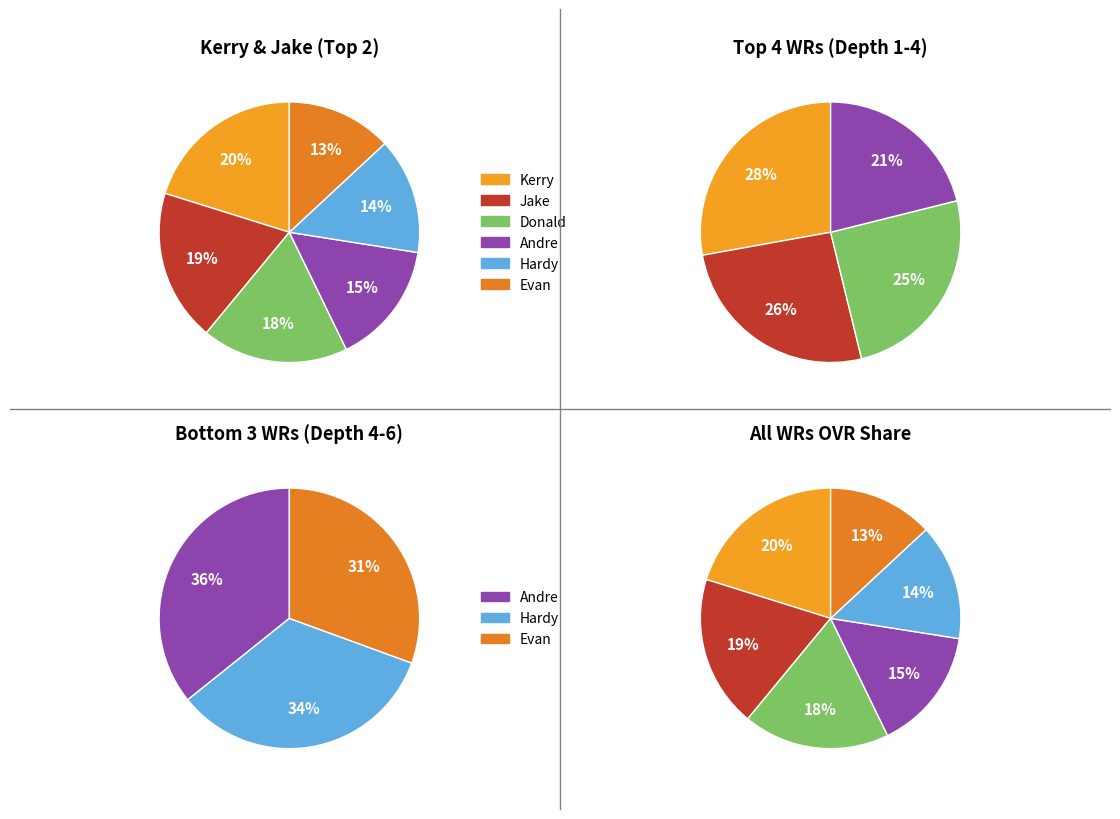

Count the number of slices in the pie.

6